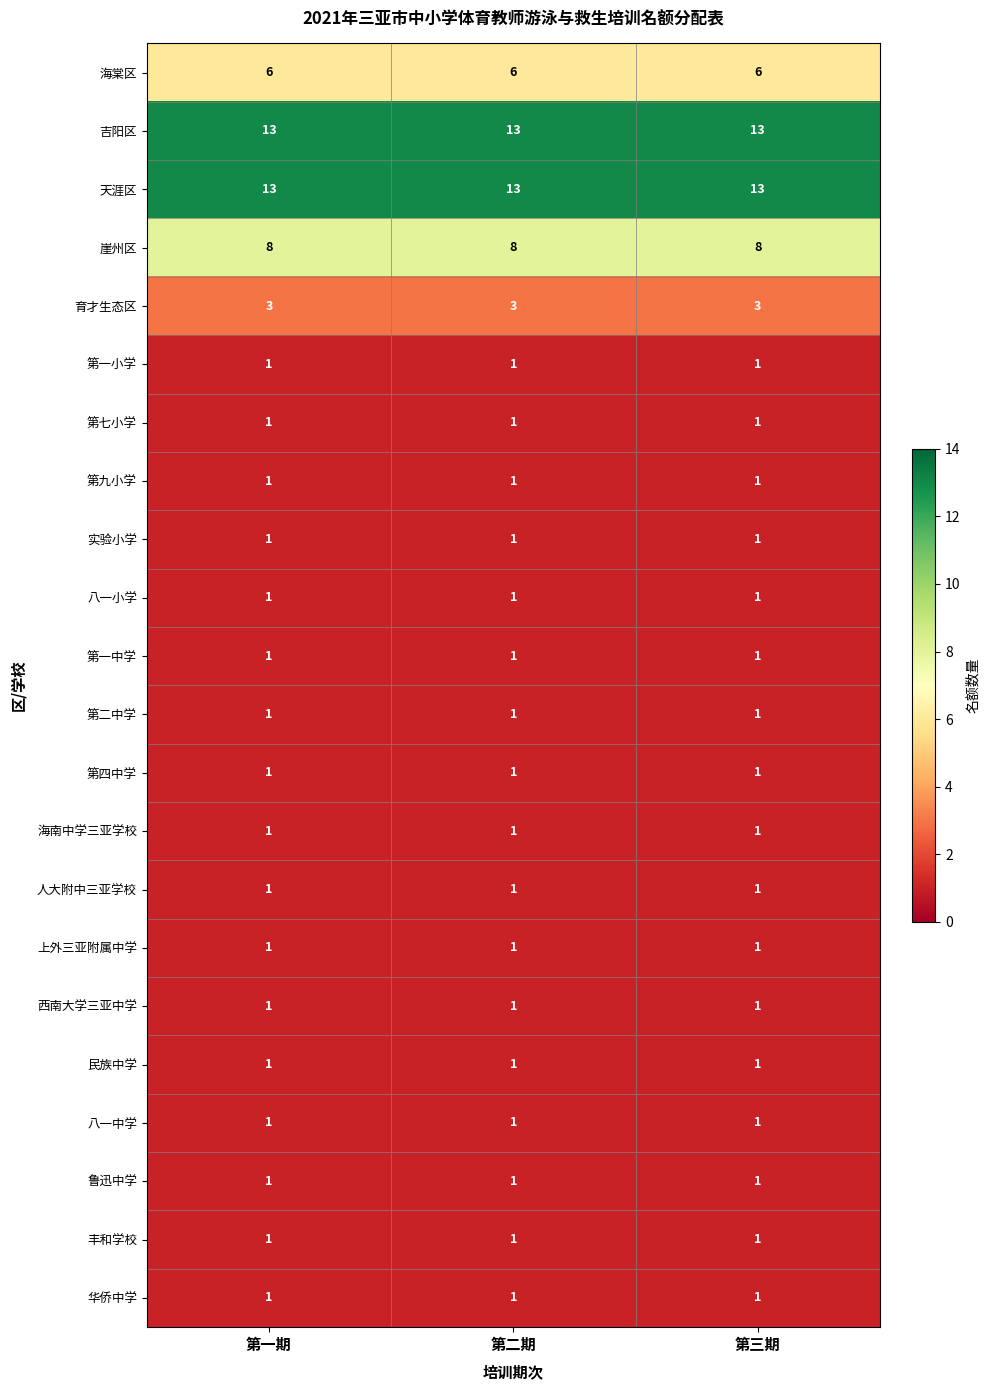

The 第七小学 series shows 0 at 第三期. True or false?

False